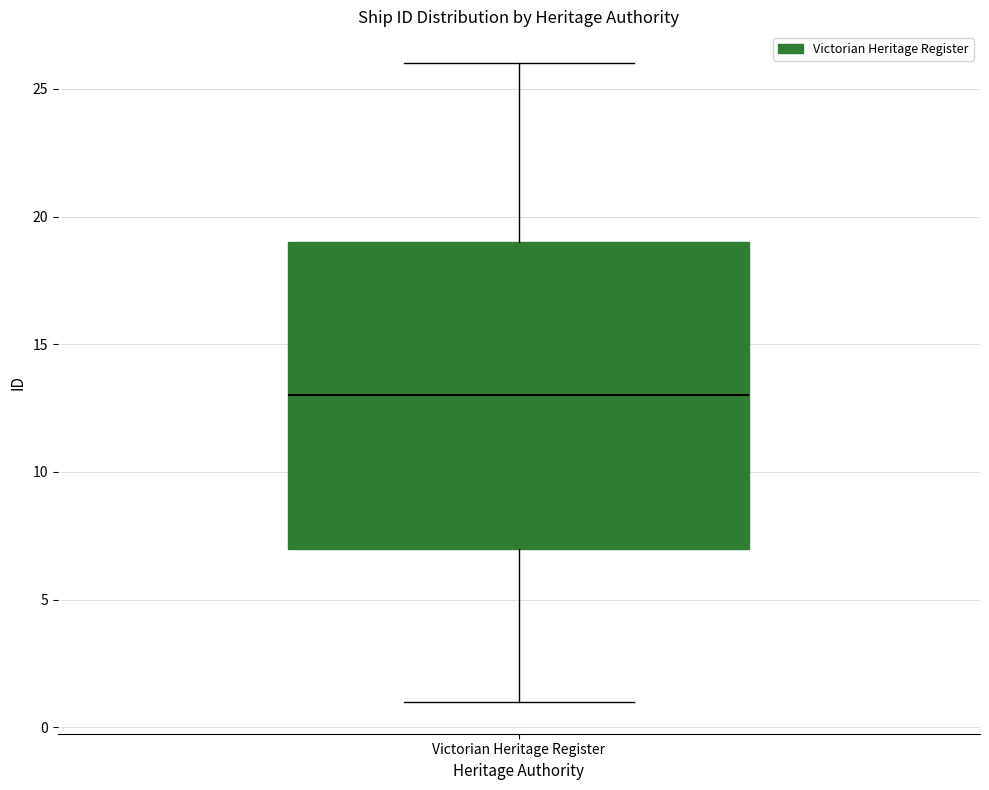

Read this box plot against the y-axis: the position of the median line, the range covered by the box, and the ends of both whiskers. The values are not printed on the chart, so give them approximately, as read against the axis.

median 13, box 7 to 19, whiskers 1 to 26